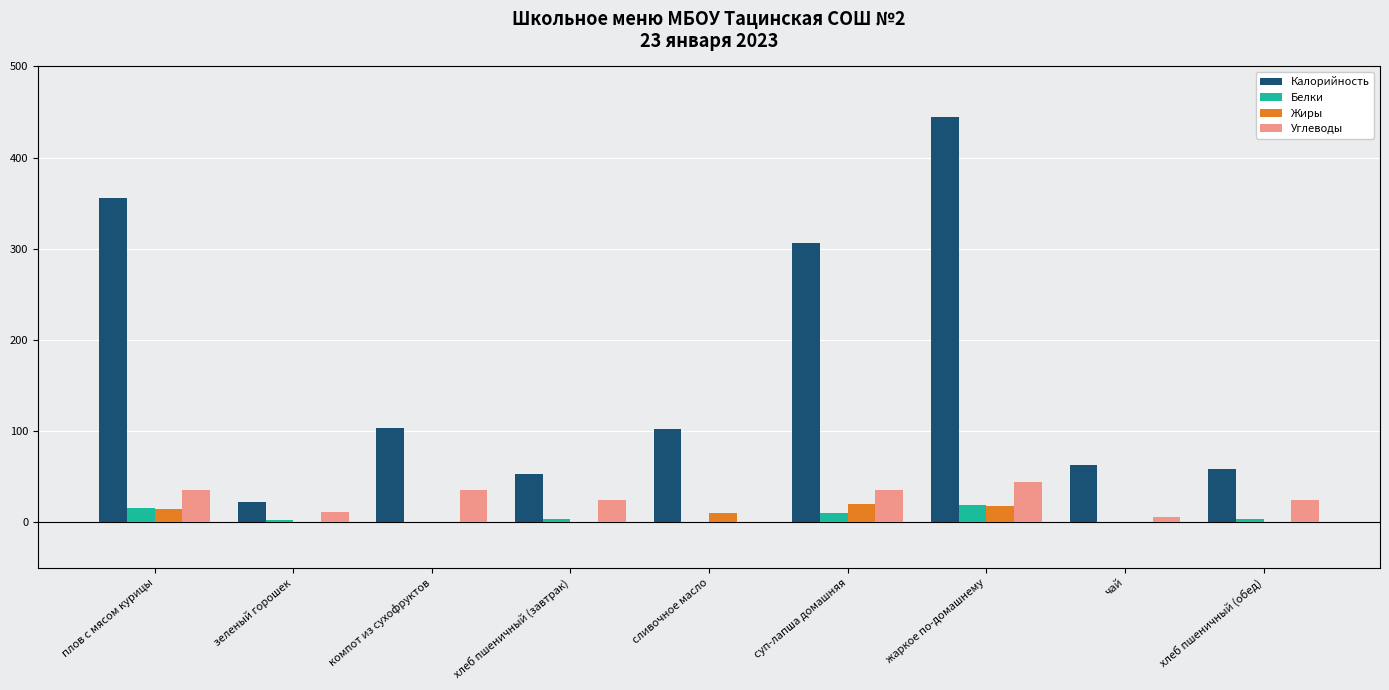

At which category does the chart reach its peak across all series?

жаркое по-домашнему